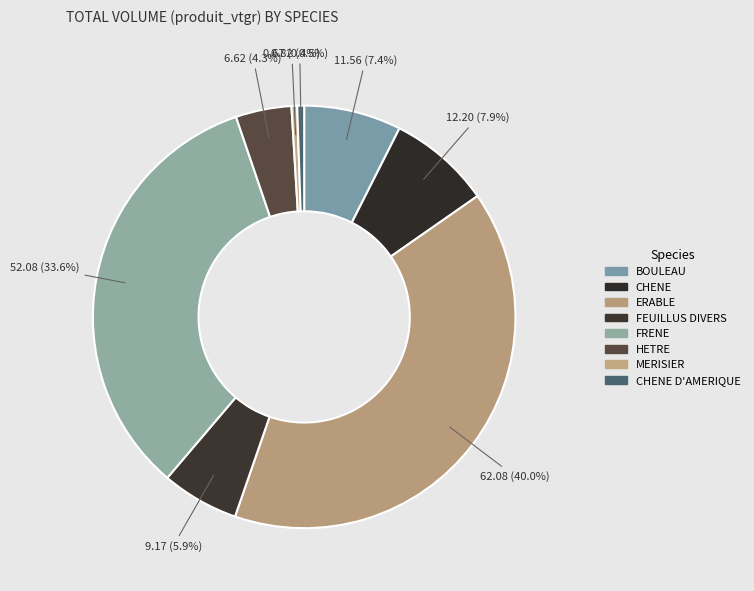

How many segments does this pie chart have?

8